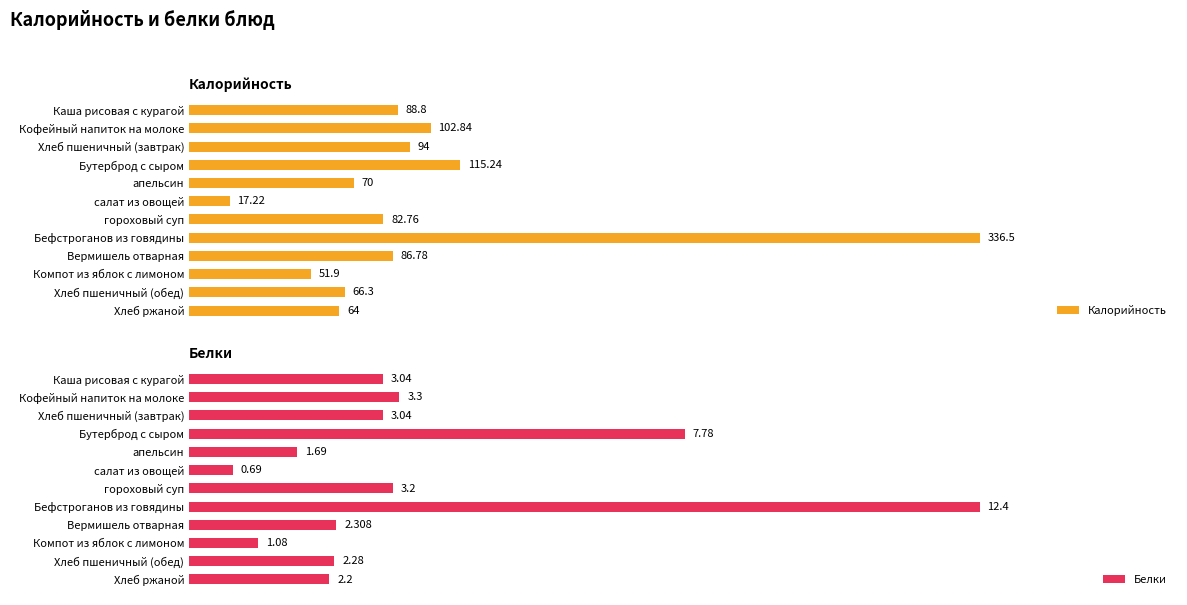

What is the sum of all Калорийность values?

1176.3